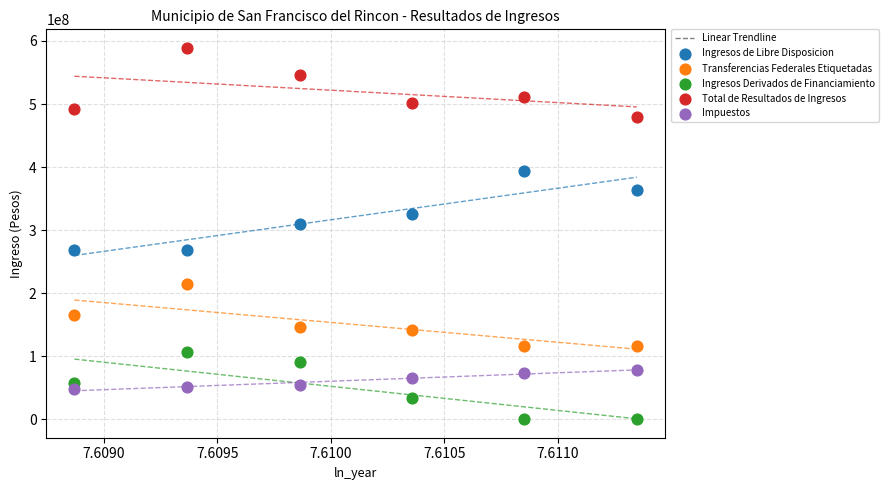

In the Total de Resultados de Ingresos series, what Y value is closest to 534442134?

545896268.2